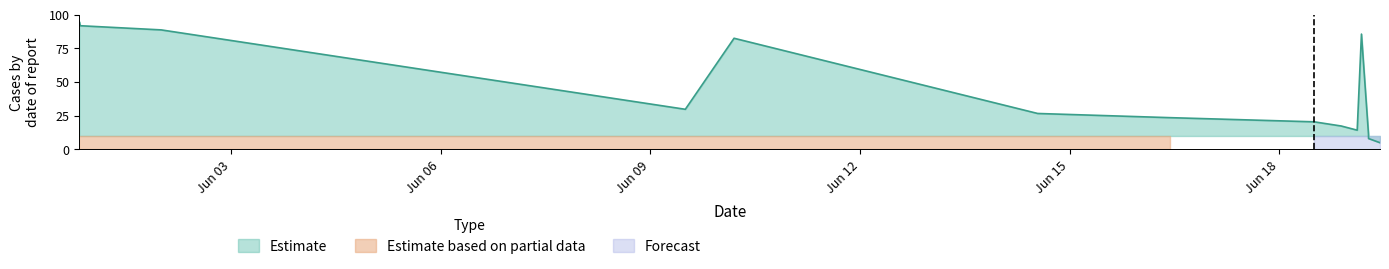

Reading left to right, extract all data points from this chart.

2025-05-31 19:50:11=95.0	2025-05-31 20:10:32=91.9	2025-06-02 00:00:00=88.8	2025-06-09 11:59:25=29.8	2025-06-10 04:44:00=82.6	2025-06-14 13:00:00=26.7	2025-06-16 10:23:00=23.6	2025-06-18 11:59:00=20.5	2025-06-18 21:16:00=17.4	2025-06-19 02:45:00=14.3	2025-06-19 04:12:46=85.7	2025-06-19 06:38:00=11.2	2025-06-19 06:39:00=8.1	2025-06-19 10:35:00=5.0